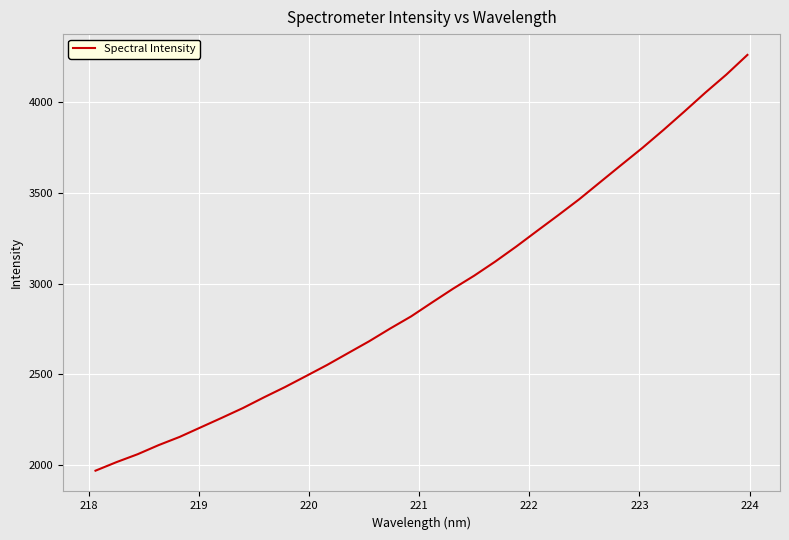

What is the greatest value displayed?

4260.0